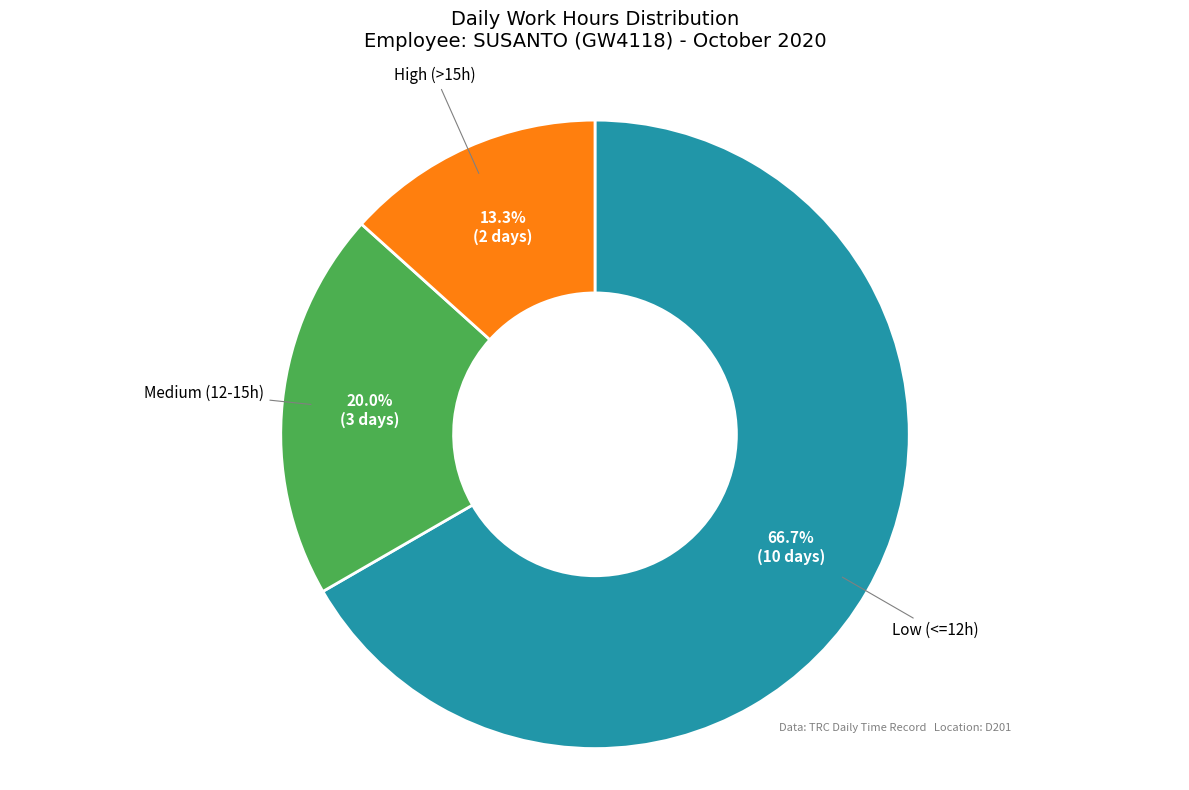

Does any single category account for the majority?

Yes